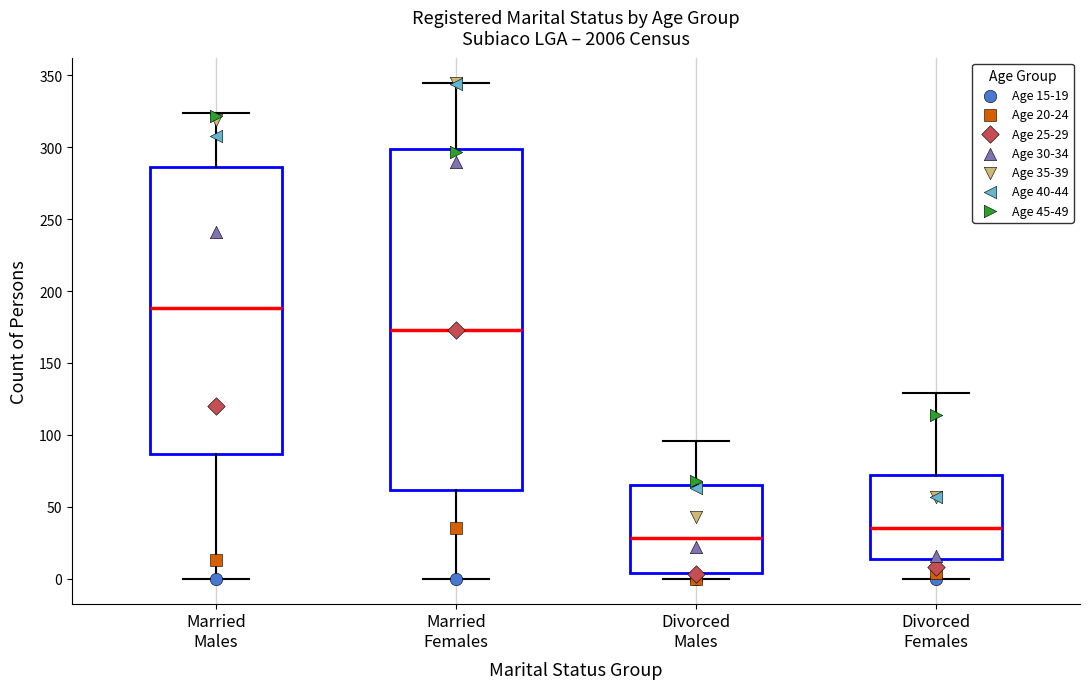

Which box has the highest median line?

Married Males